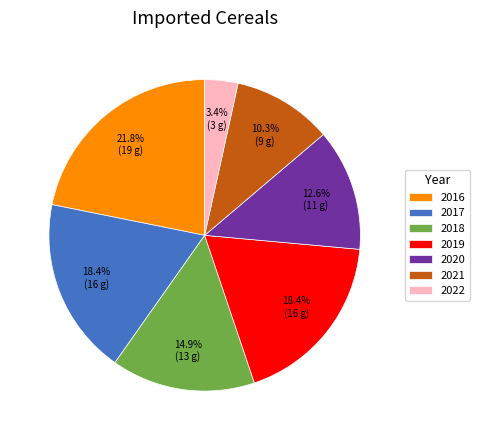

What portion of the pie excludes 2016?

78.2%